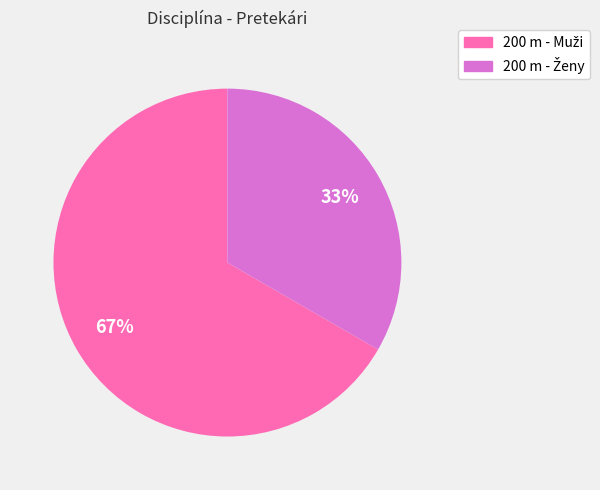

How many slices are in this pie chart?

2